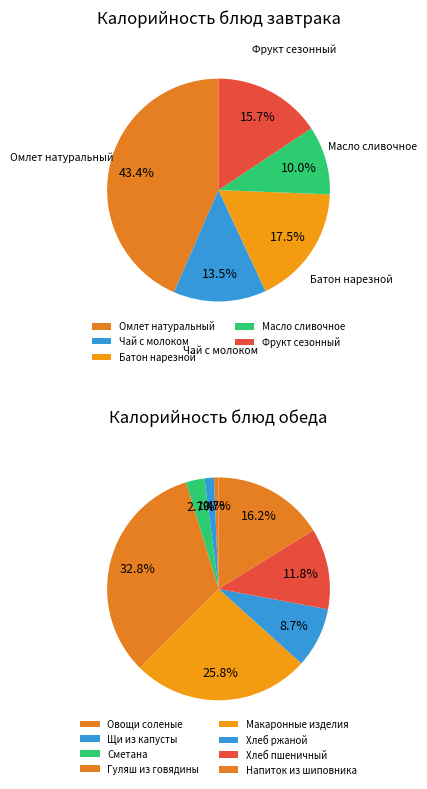

How much of the chart is everything except Завтрак?

50.0%